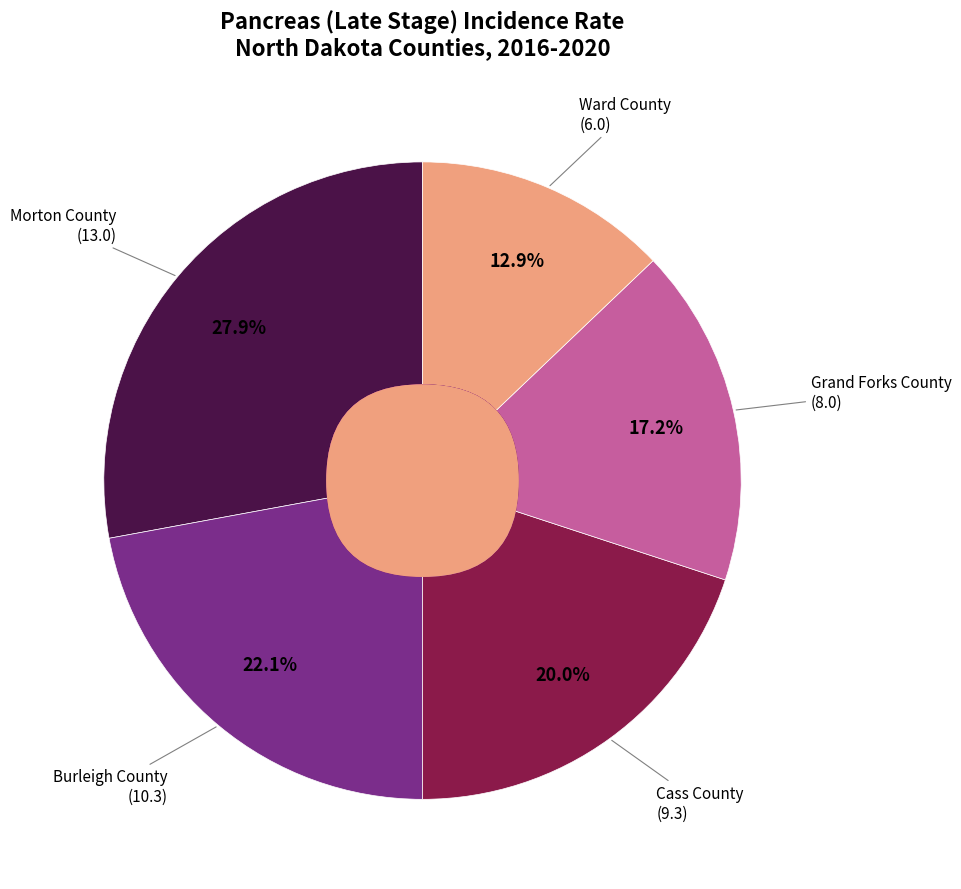

Do Burleigh County and Ward County together represent more than half of the pie?

No